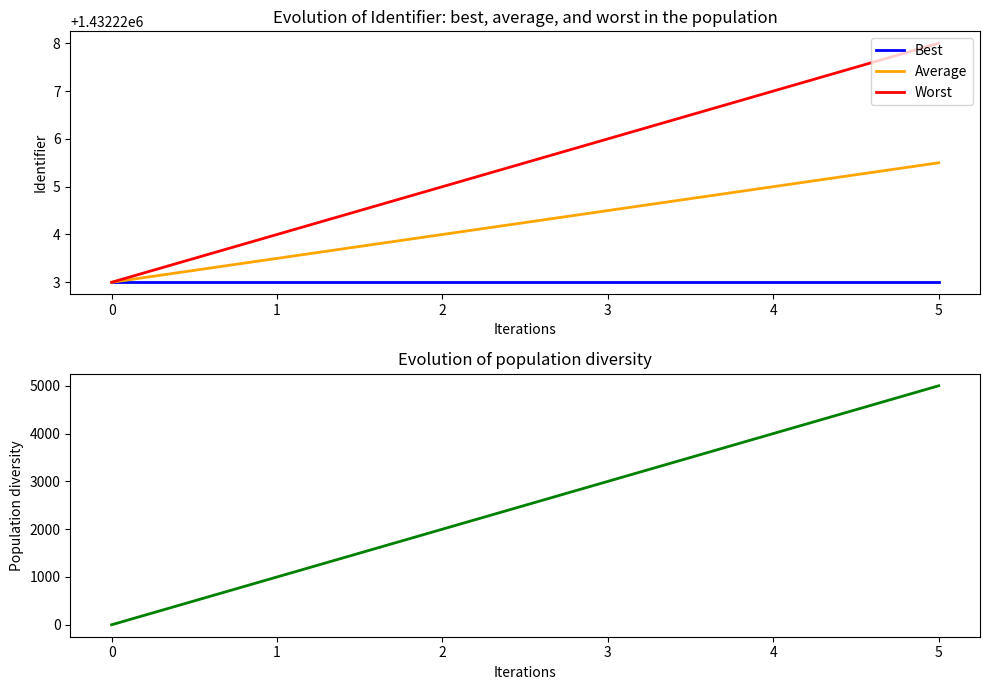

True or false: Best has more than 0 interior local peaks.

False